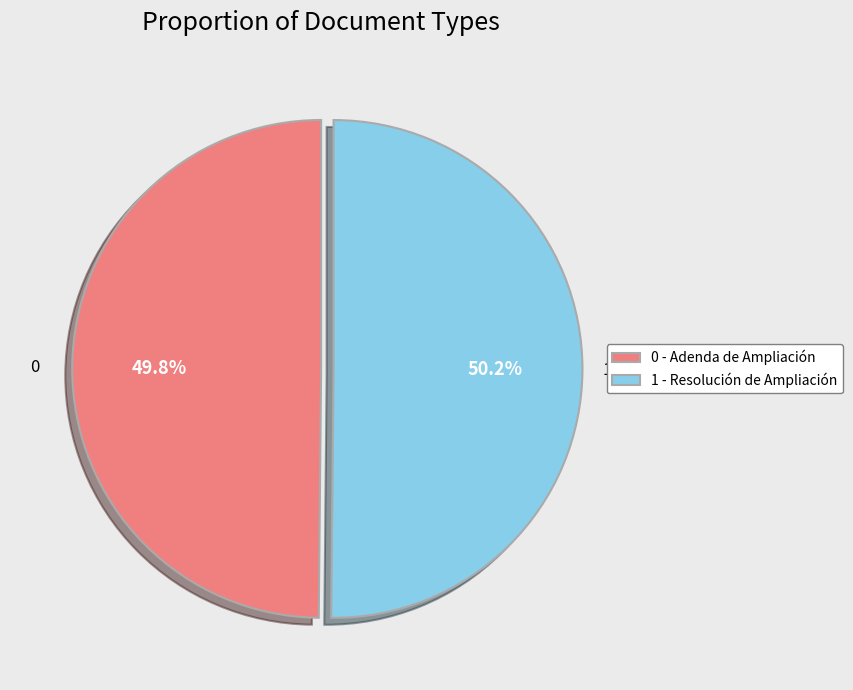

Approximately how many times larger is the value at 1 - Resolución de Ampliación compared to 0 - Adenda de Ampliación?

1.0